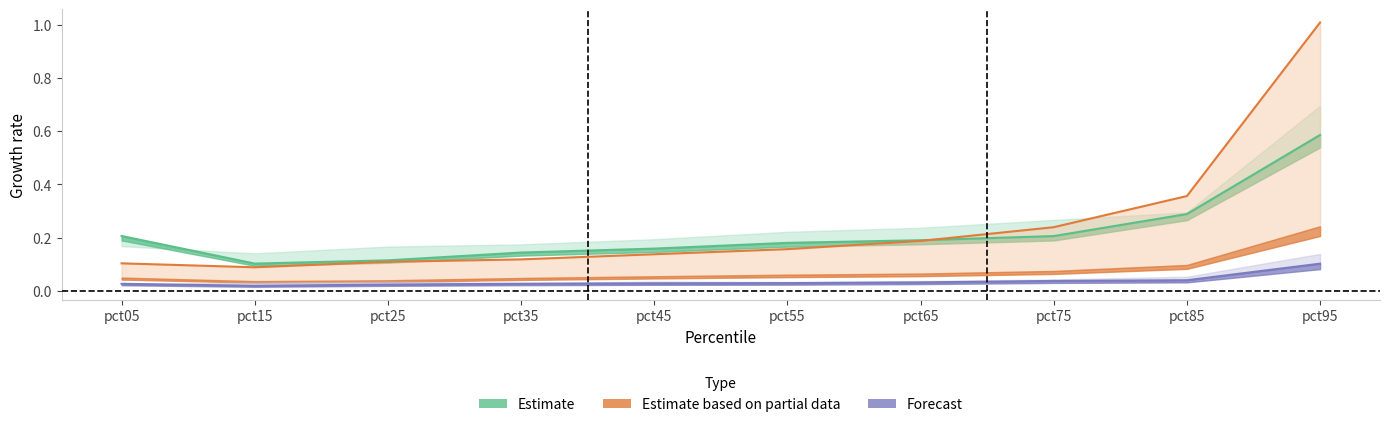

Does the chart display data point markers on the line(s)?

No